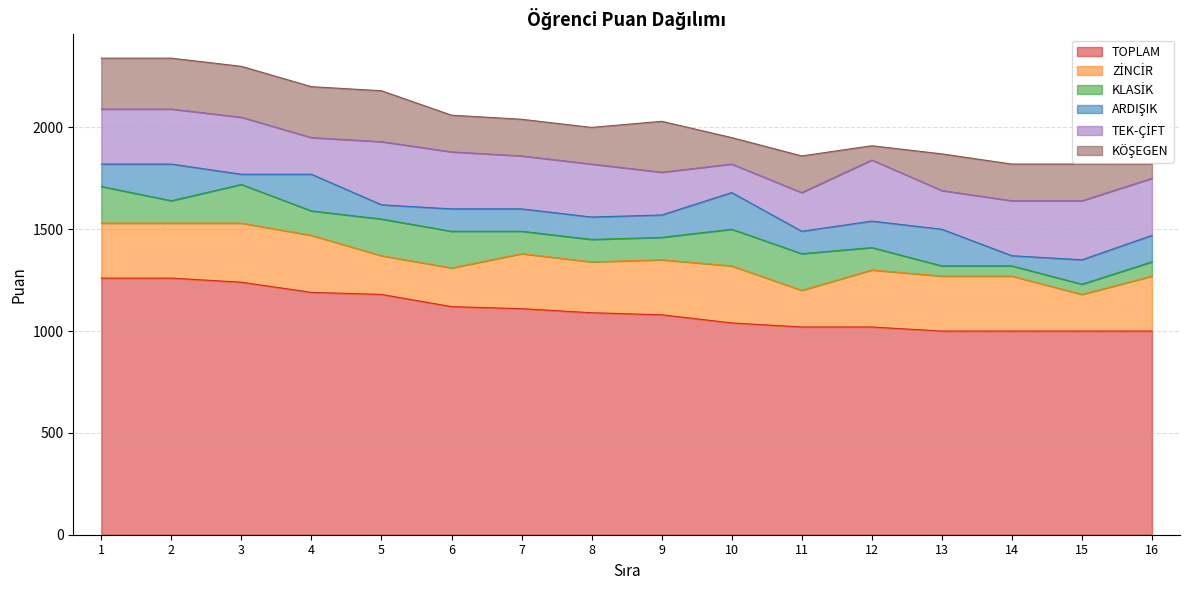

Which series has the largest total across all categories?

TOPLAM